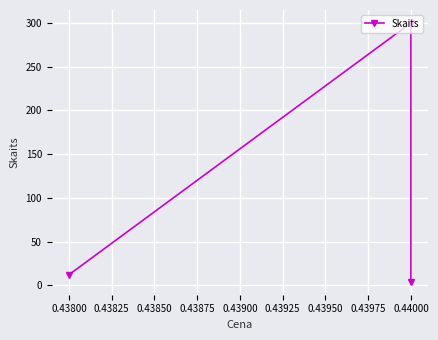

Is this an area chart (filled region under the line)?

No